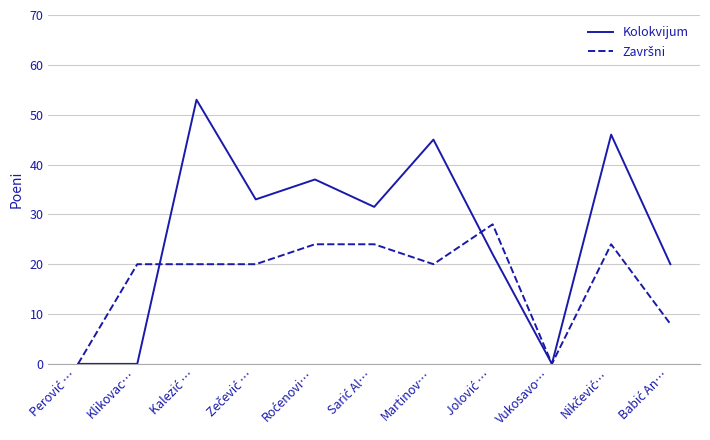

Which series has the largest total across all categories?

Kolokvijum